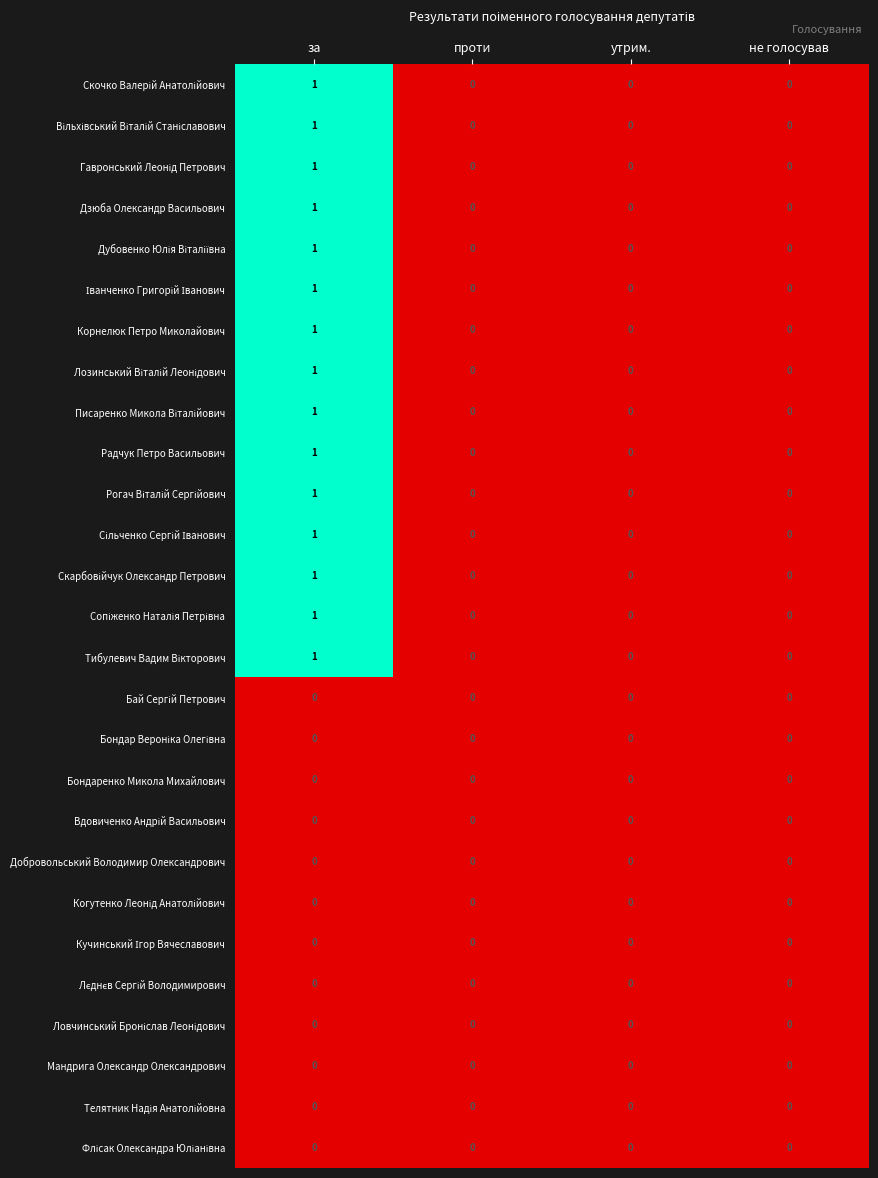

At which category does the chart reach its peak across all series?

за